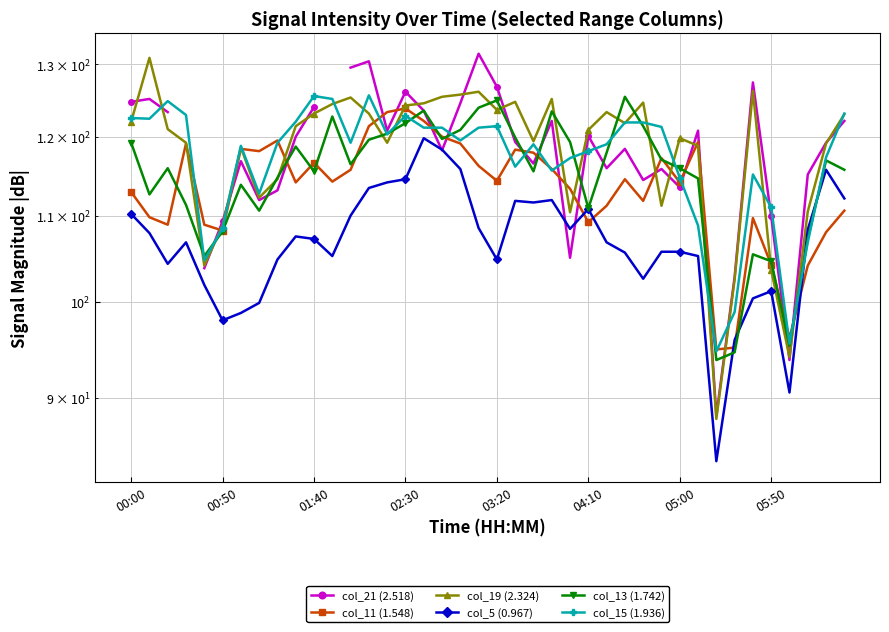

What are all the series names shown in the legend?

col_21 (2.518), col_11 (1.548), col_19 (2.324), col_5 (0.967), col_13 (1.742), col_15 (1.936)